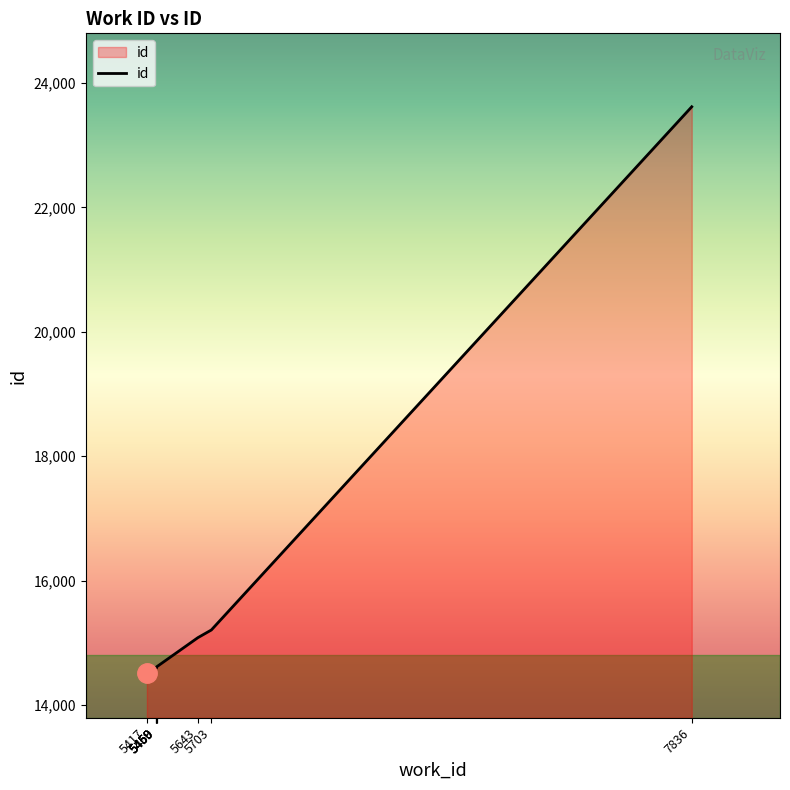

Does the chart display data point markers on the line(s)?

No